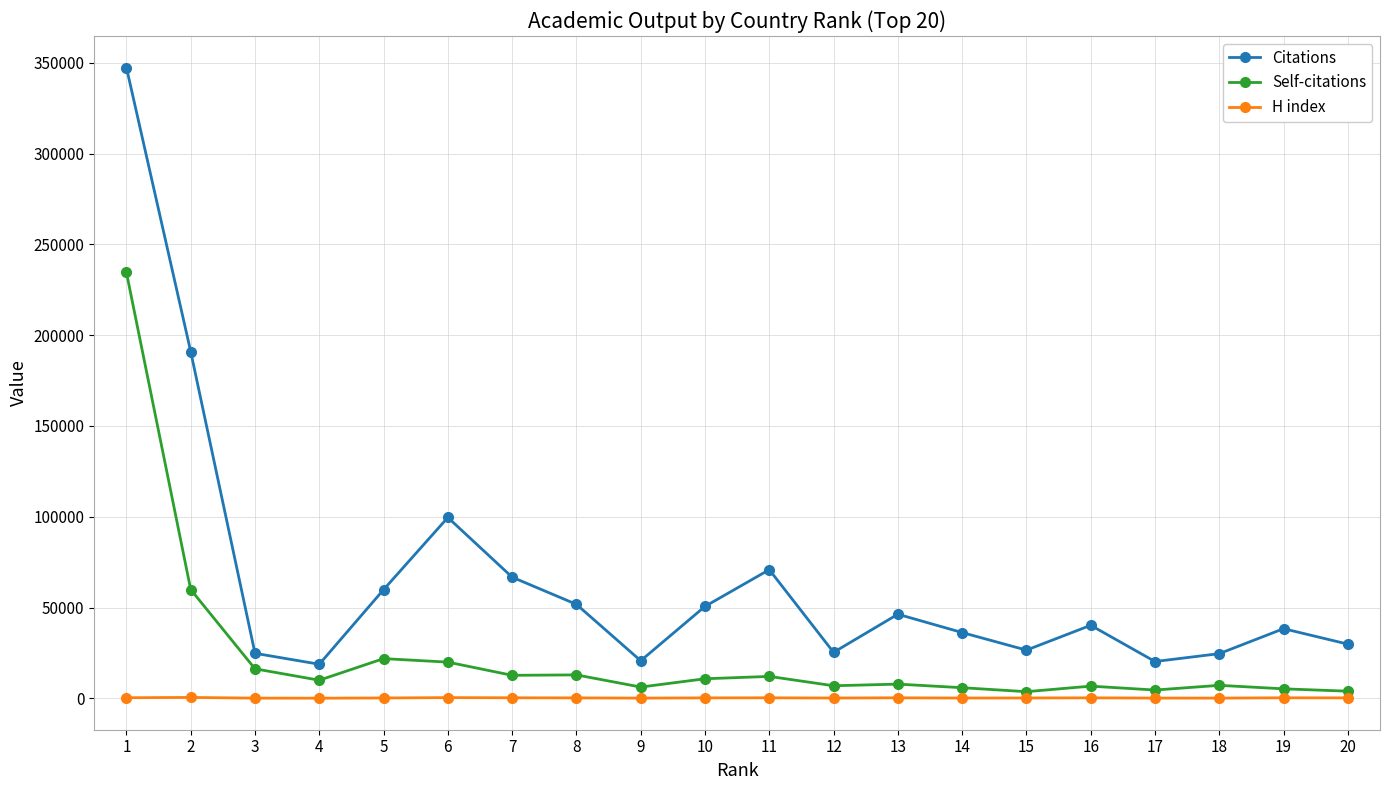

What is the total value across all series at 20?

34072